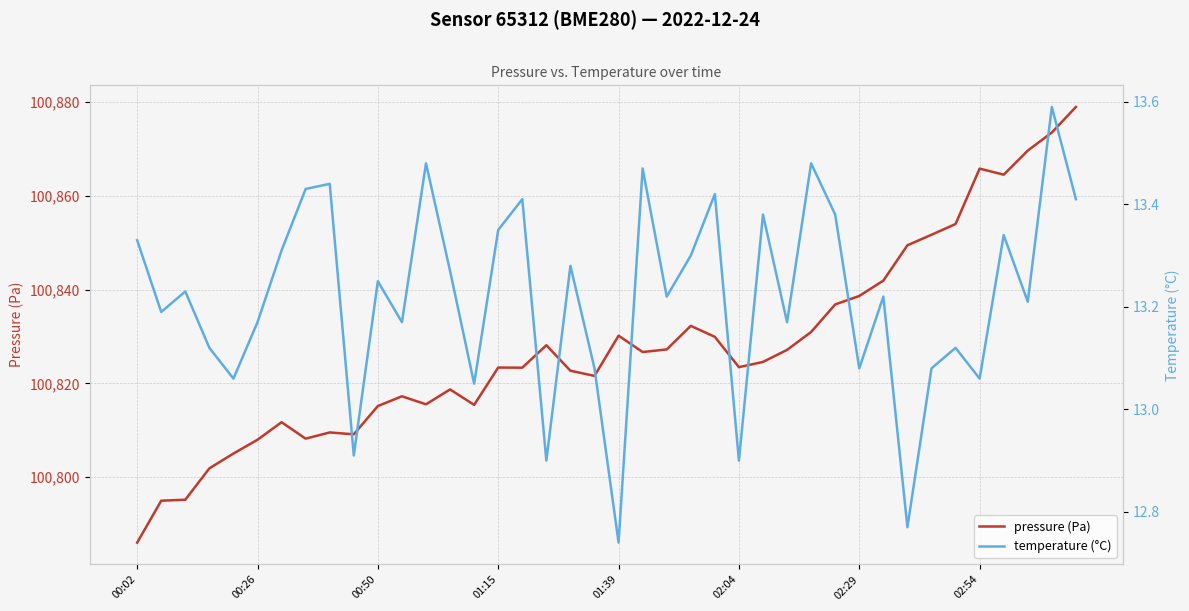

True or false: pressure (Pa) has a value of 65435.8 at 01:39.

False